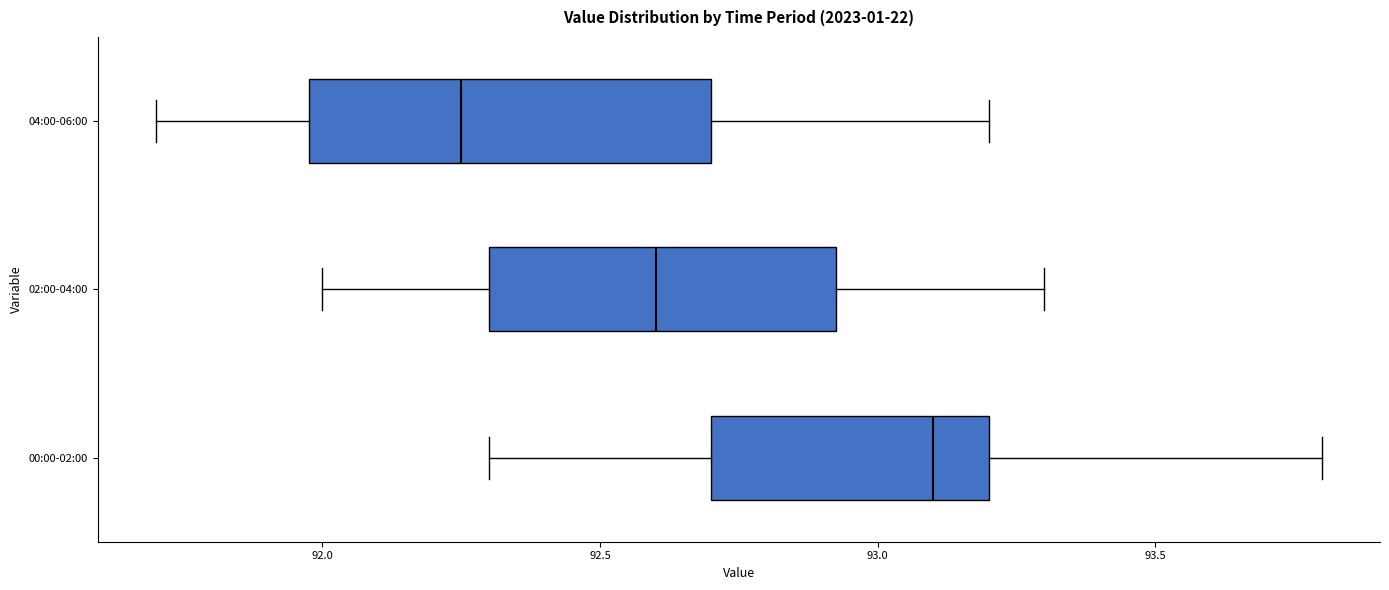

Reading bottom to top, transcribe this box plot: for each box, give where its median line is, the range the box spans, and where its two whiskers end, as read against the x-axis. The values are not printed on the chart, so give them approximately, as read against the axis.

00:00-02:00: median 93.10, box 92.70 to 93.20, whiskers 92.30 to 93.80
02:00-04:00: median 92.60, box 92.30 to 92.95, whiskers 92.00 to 93.30
04:00-06:00: median 92.25, box 92.00 to 92.70, whiskers 91.70 to 93.20